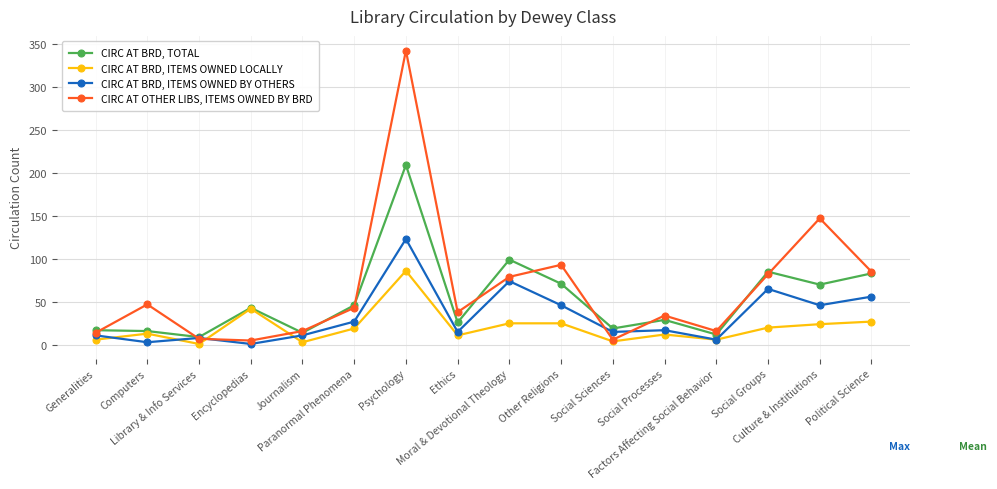

What is the value of the CIRC AT BRD, ITEMS OWNED BY OTHERS point at the 8th from the left?

15